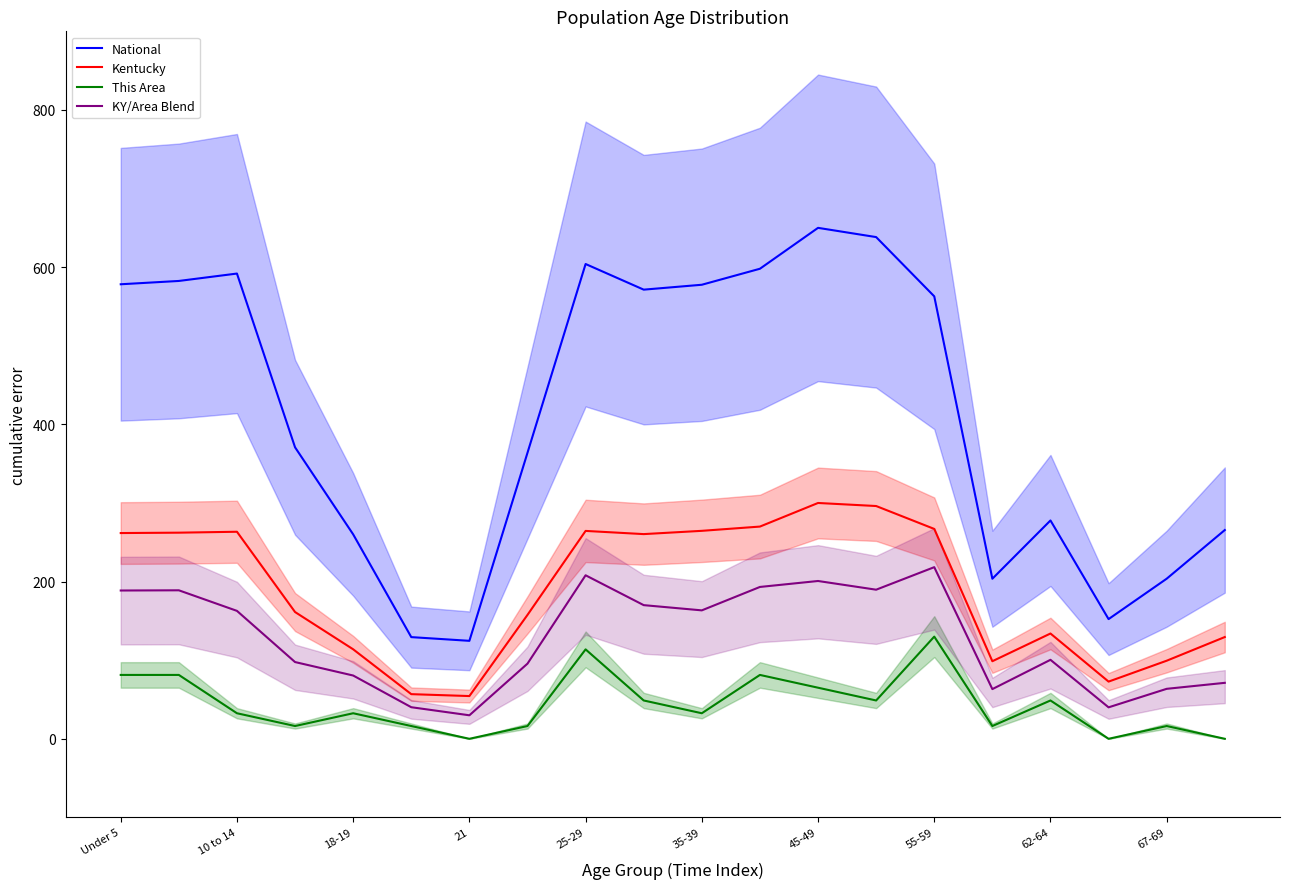

True or false: National and This Area cross at least once.

False